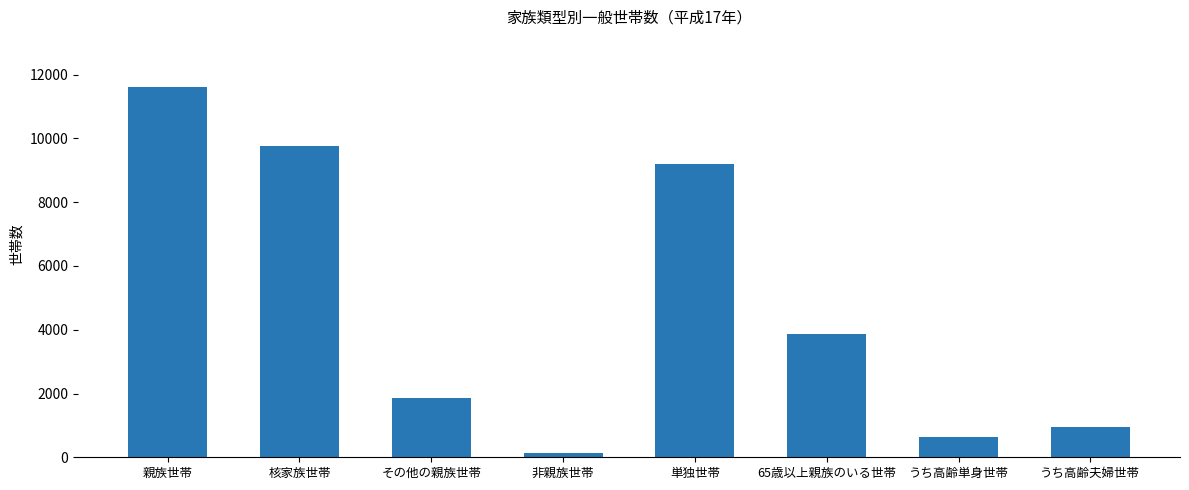

Rank the categories by value from highest to lowest.

親族世帯, 核家族世帯, 単独世帯, 65歳以上親族のいる世帯, その他の親族世帯, うち高齢夫婦世帯, うち高齢単身世帯, 非親族世帯